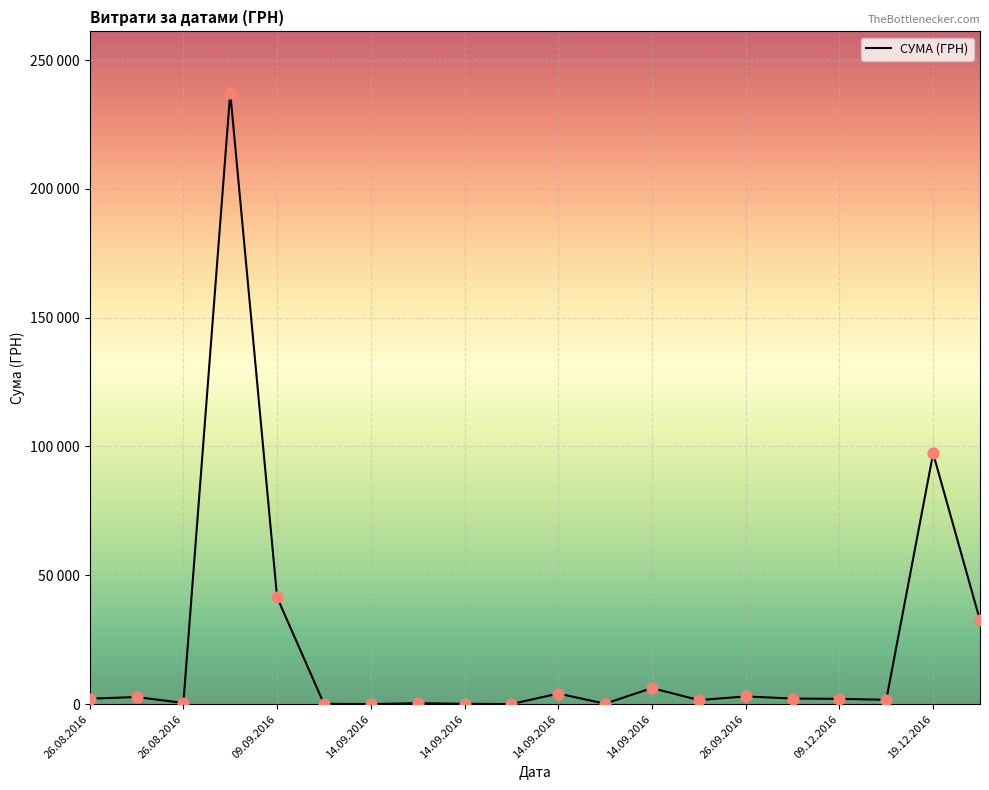

Is this an area chart (filled region under the line)?

No